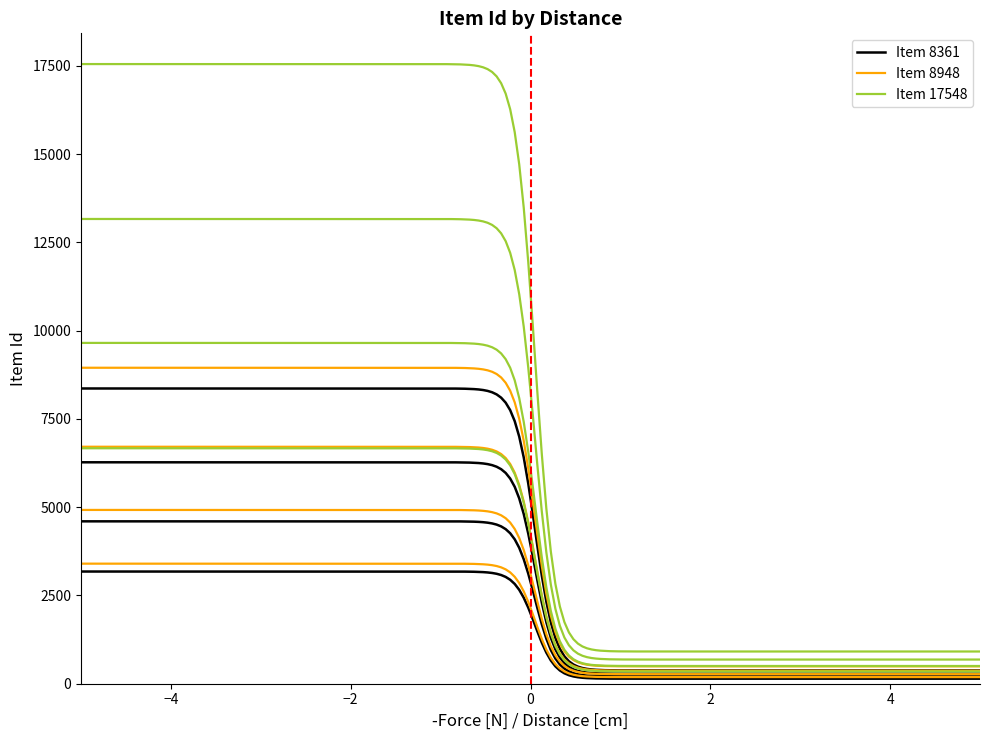

The Item 8361 series shows 4933 at 19. True or false?

False